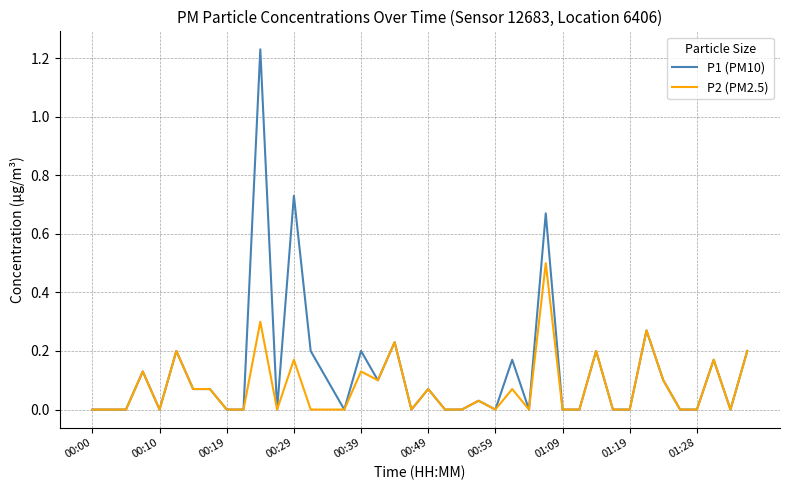

True or false: P2 (PM2.5) has more than 2 points higher than both neighbors.

True